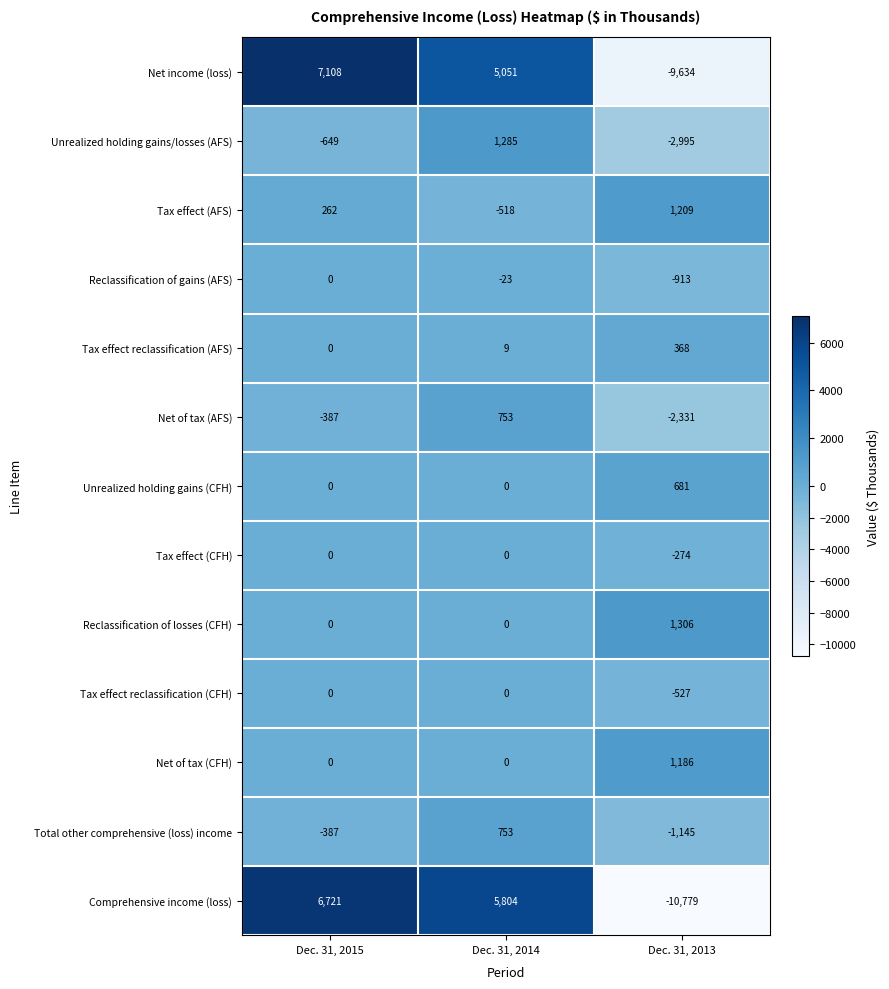

What is the total value across all series at Dec. 31, 2014?

13114